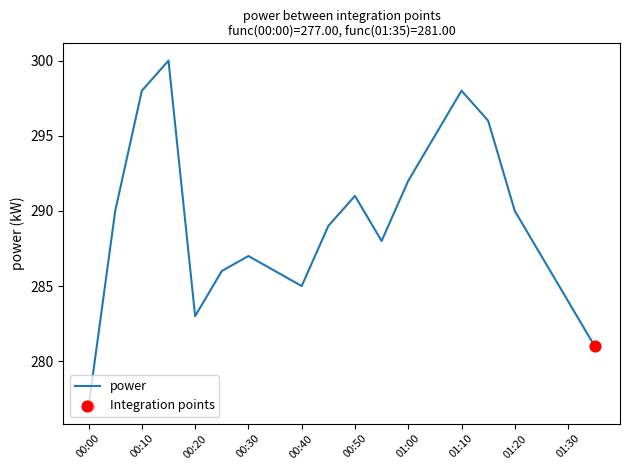

What is the minimum value shown in the chart?

277